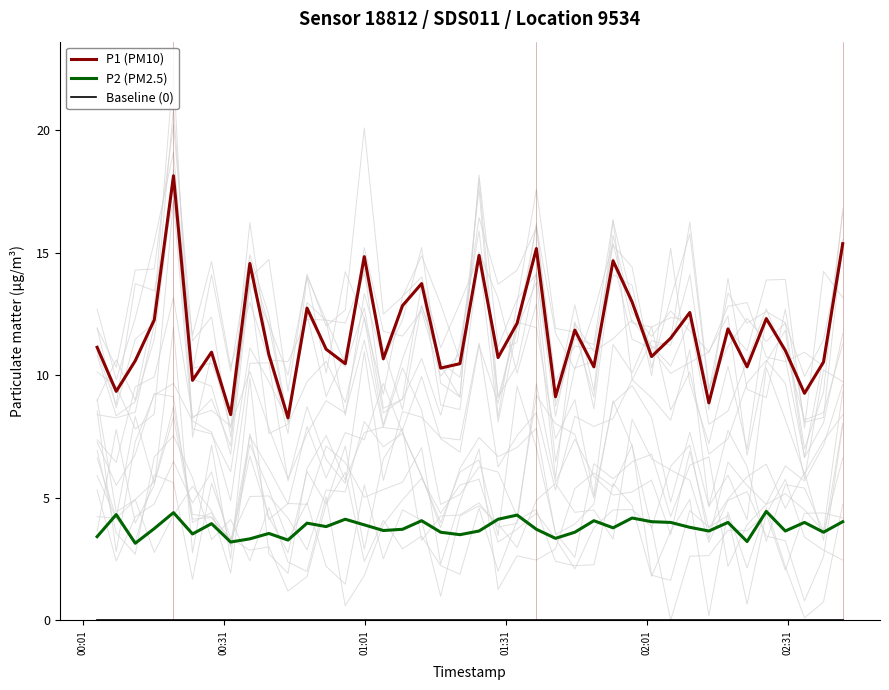

What is the lowest value of the P1 (PM10) series?

8.3